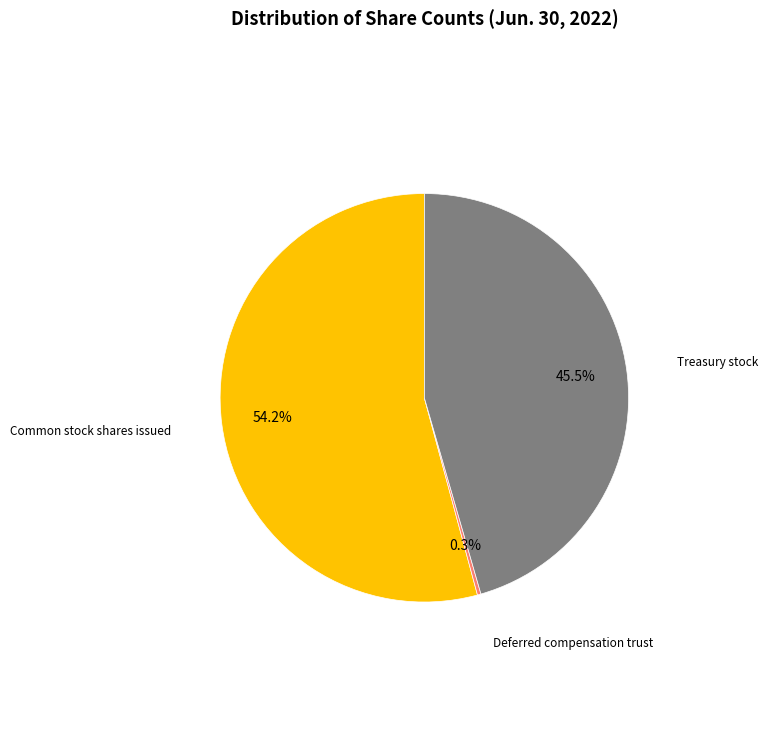

Count the number of slices in the pie.

3